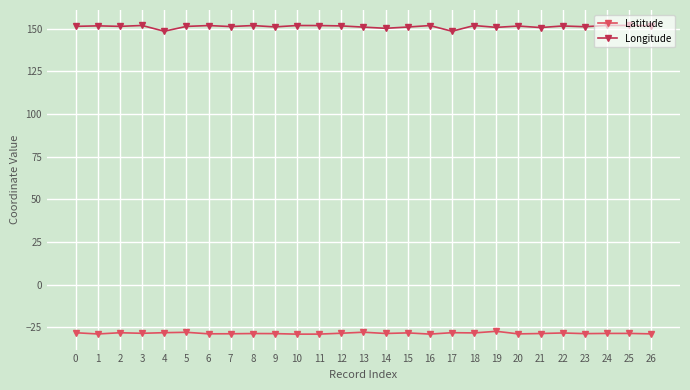

True or false: Longitude has more than 0 interior local peaks.

True